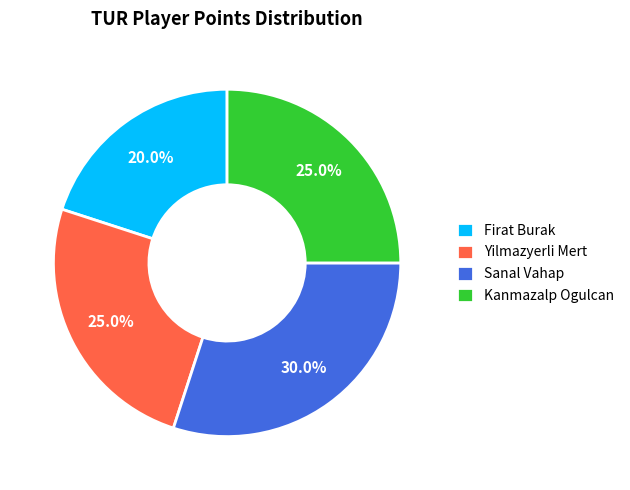

Is it true that Firat Burak is 20% of the pie?

True